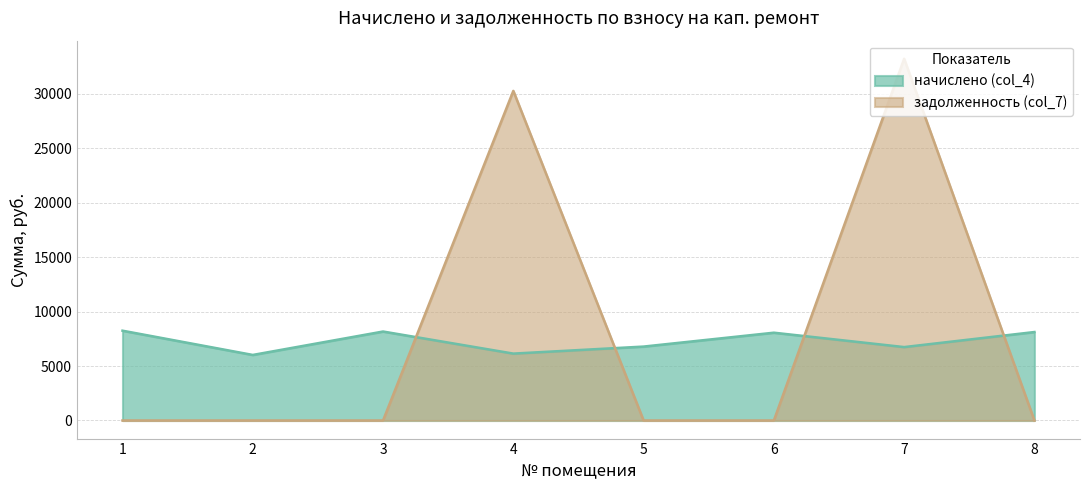

Rank the categories by задолженность (col_7) value from lowest to highest.

1, 2, 3, 5, 6, 8, 4, 7